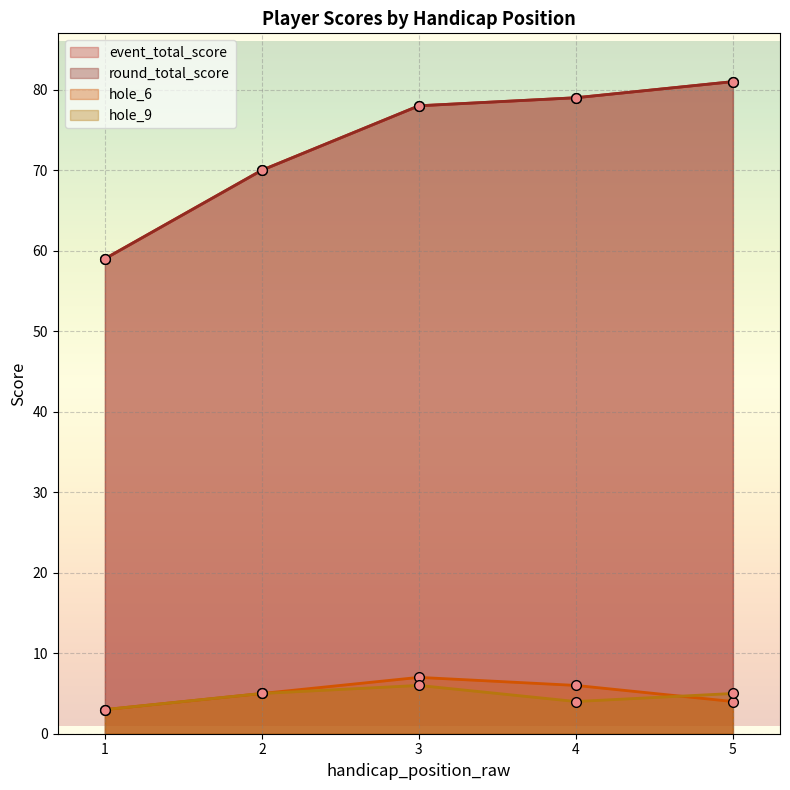

How many series are shown in this chart?

4